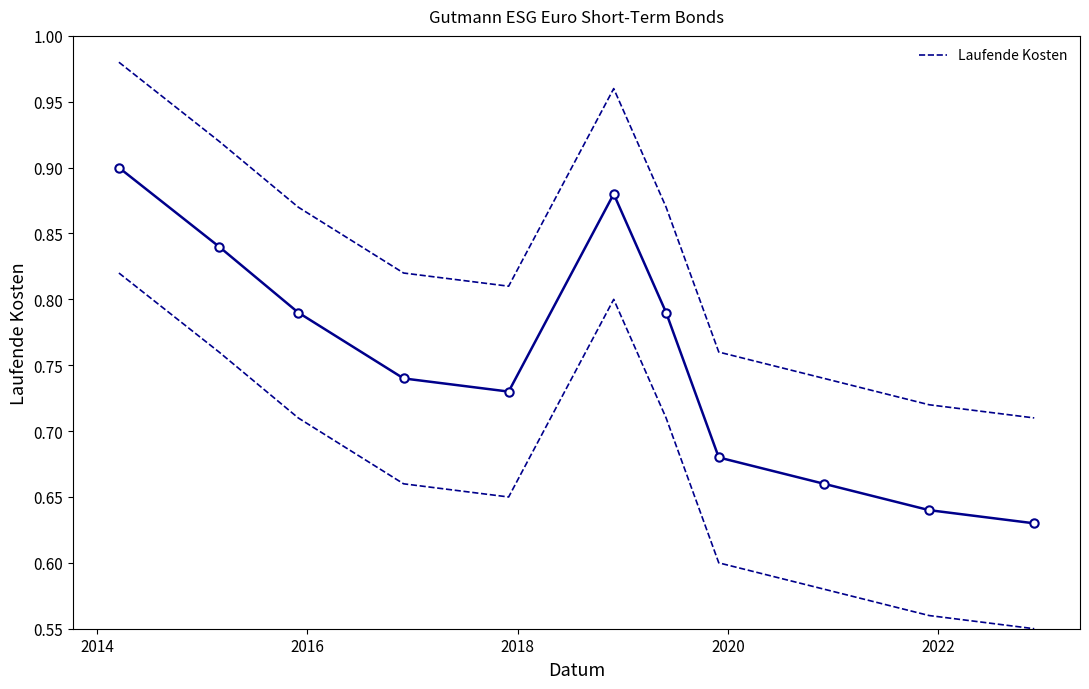

True or false: Laufende Kosten has more than 2 points higher than both neighbors.

False